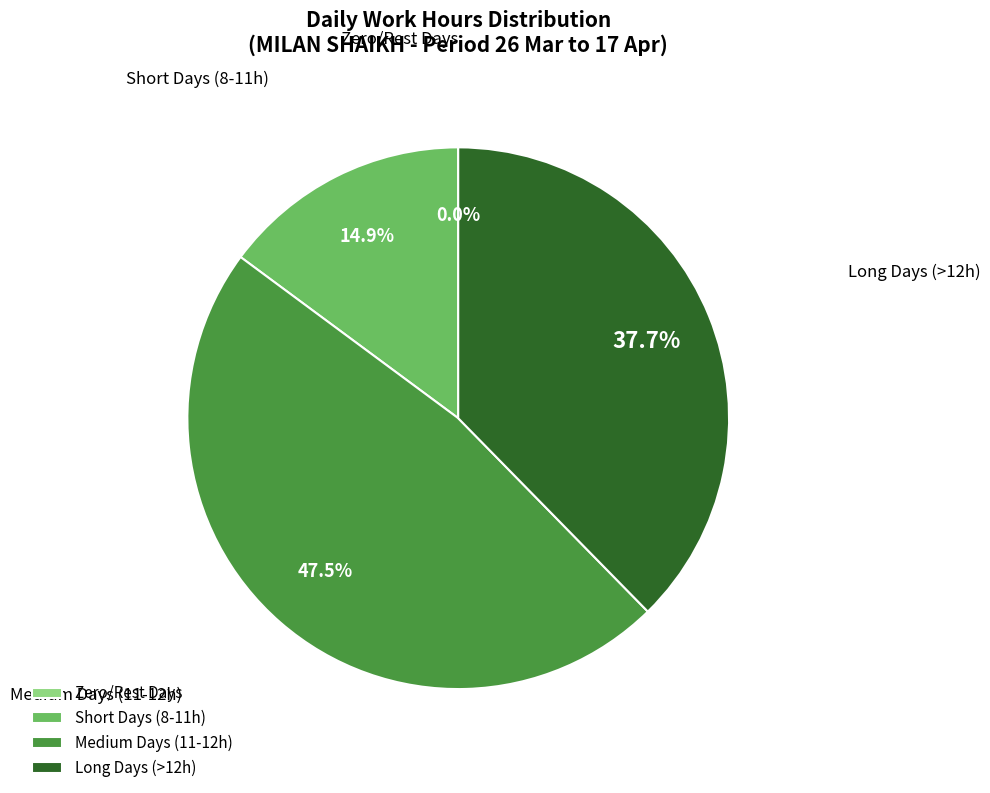

Which category has the biggest portion of the pie?

Medium Days (11-12h)